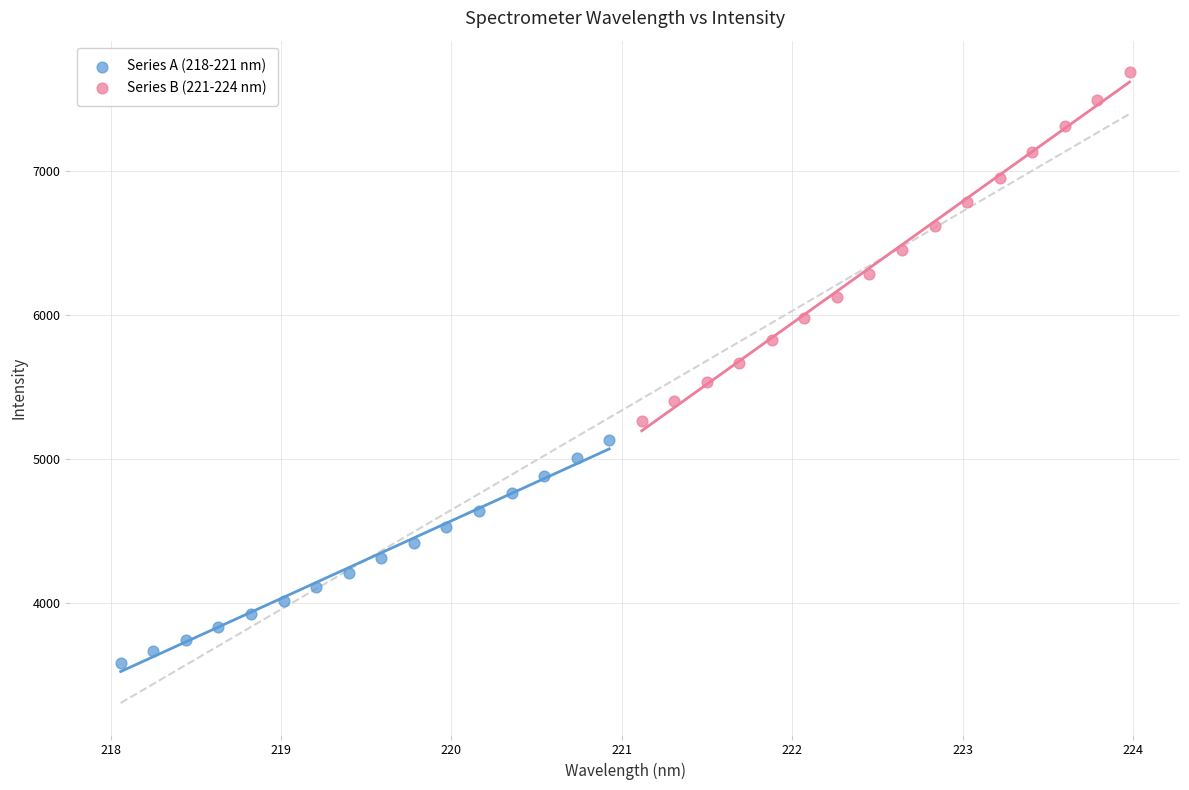

Which series has the largest Y range (max minus min)?

Series B (221-224 nm)